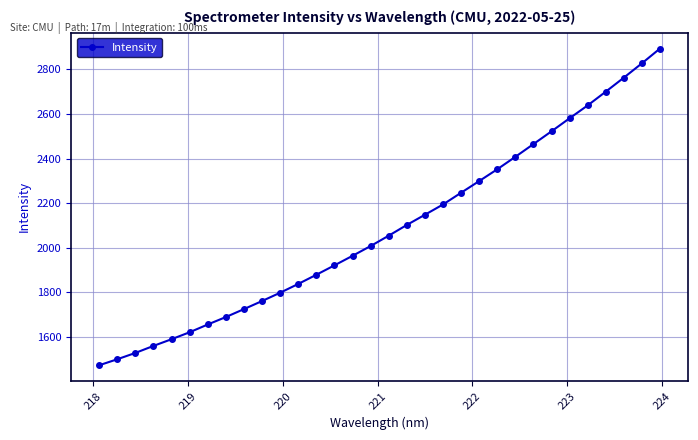

What is the average value?

2084.4